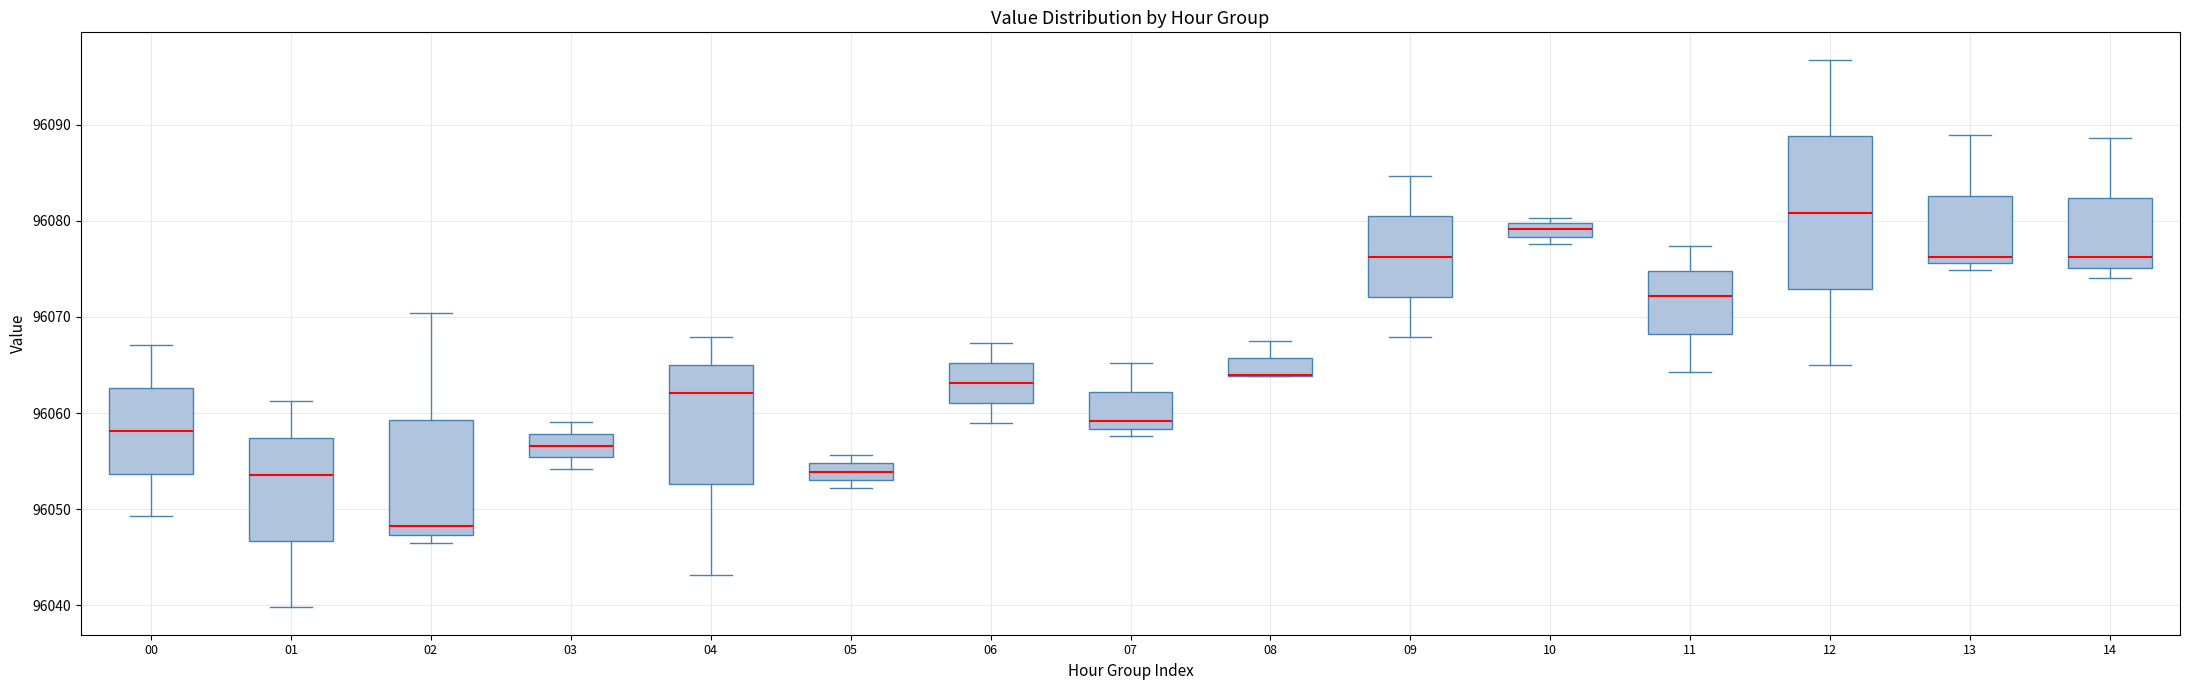

Comparing the boxes themselves (not the whiskers), which one is the tallest?

12